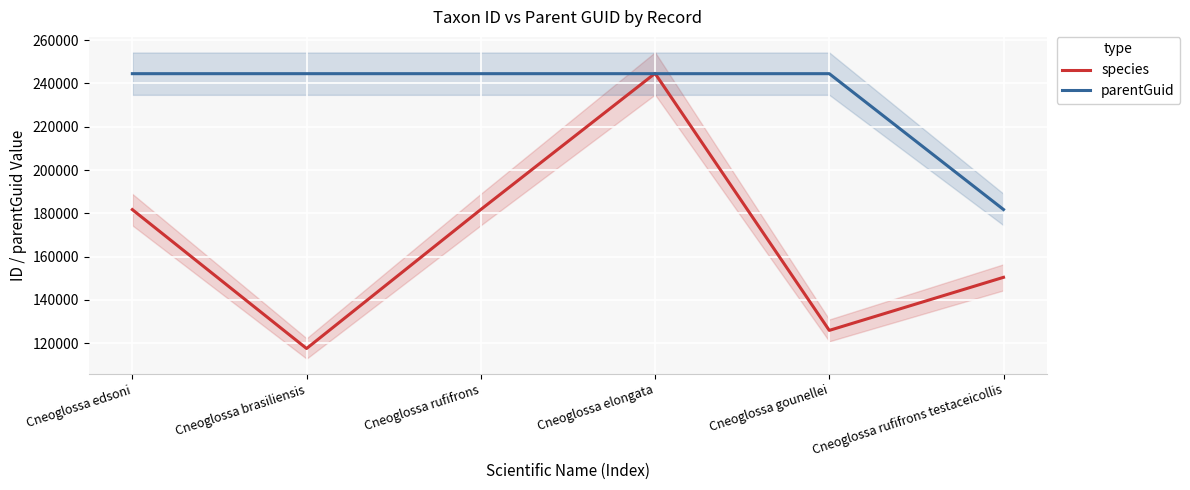

What is the approximate value of species at Cneoglossa rufifrons?

181772